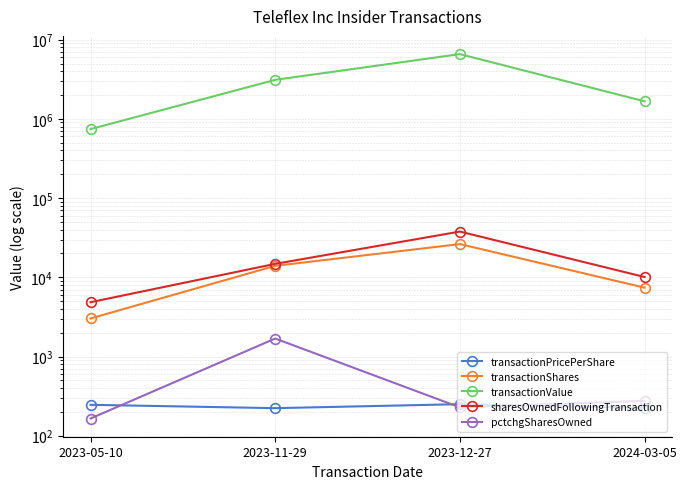

How many distinct data groups are displayed?

5